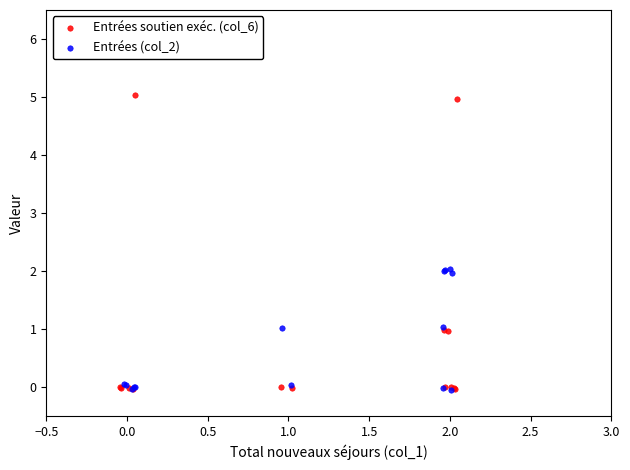

Which series has the largest Y range (max minus min)?

Entrées soutien exéc. (col_6)